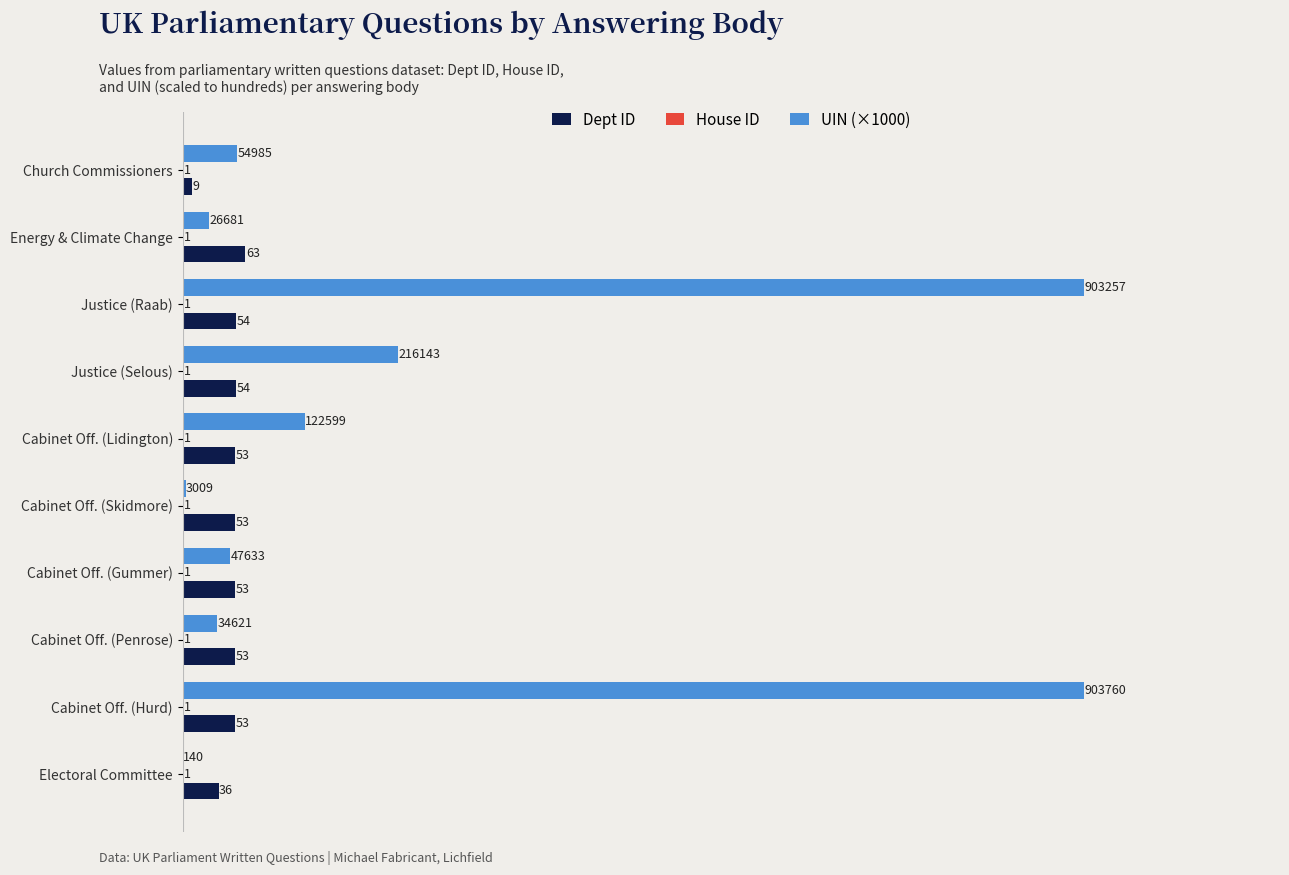

Which category has the highest value across all series?

Cabinet Off. (Hurd)